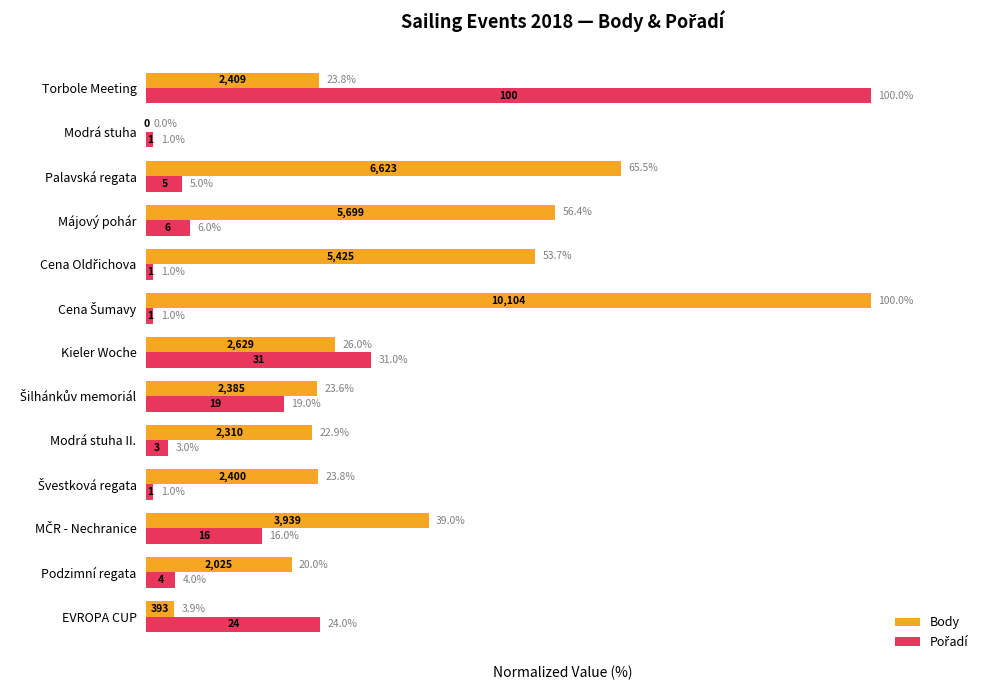

Which series has the largest total across all categories?

Body